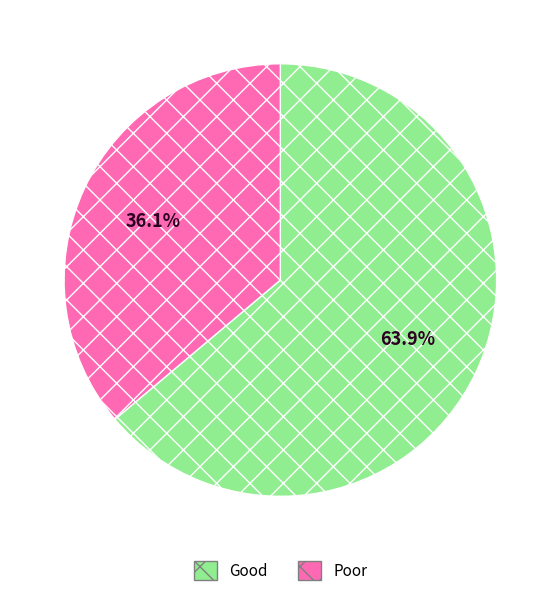

Rank the categories by value from lowest to highest.

Poor, Good